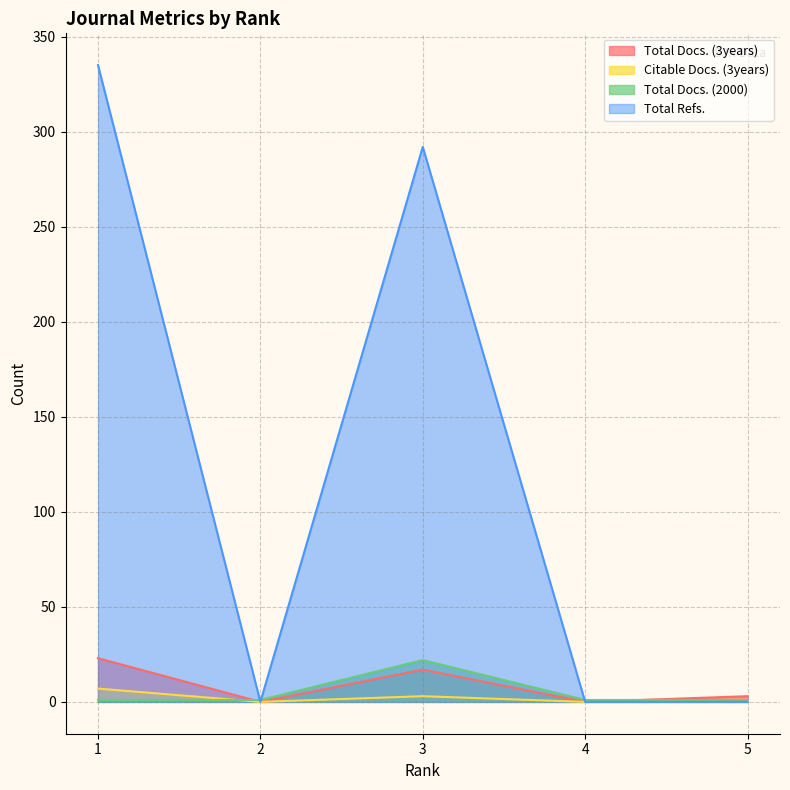

What is the sum of all Citable Docs. (3years) values?

10